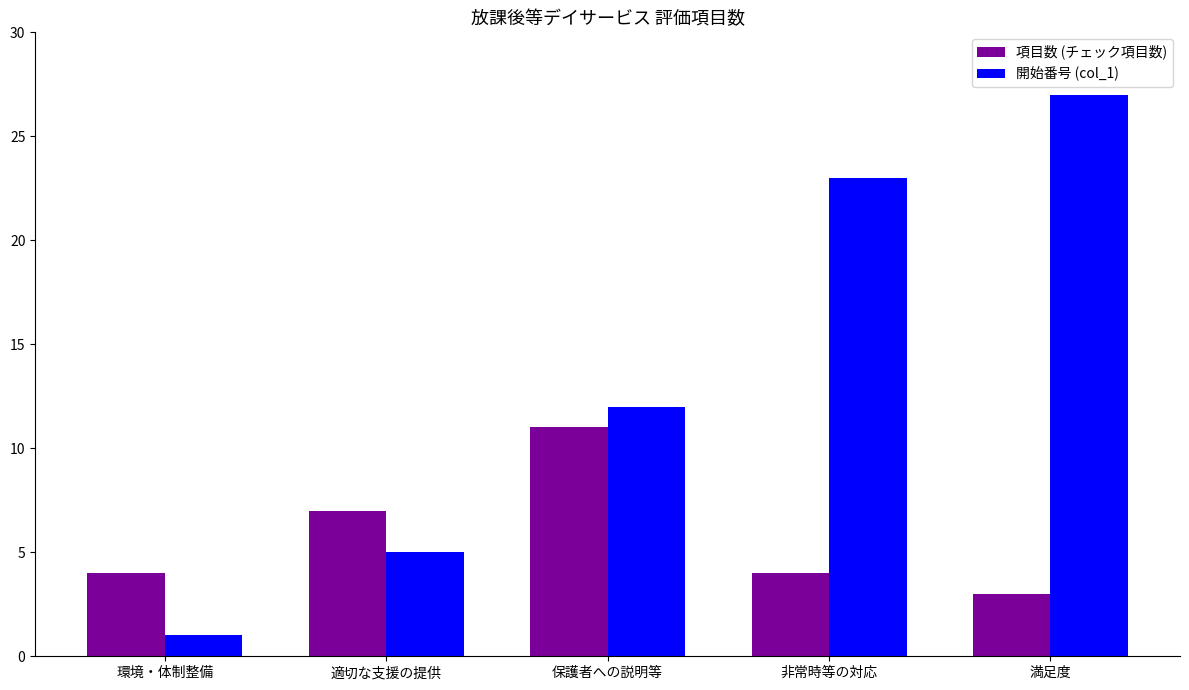

Which series has the largest total across all categories?

開始番号 (col_1)